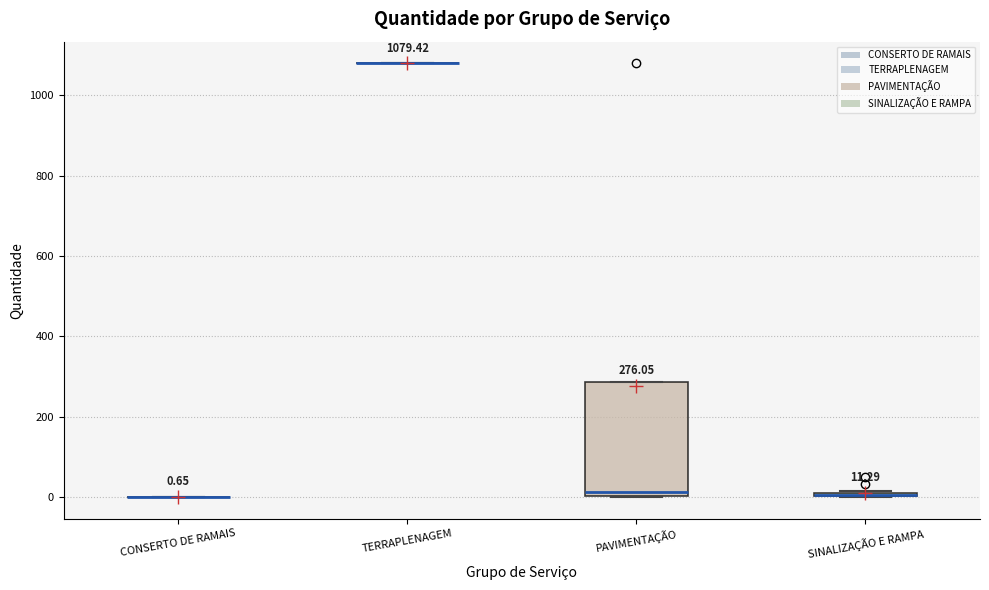

Comparing the boxes themselves (not the whiskers), which one is the tallest?

PAVIMENTAÇÃO